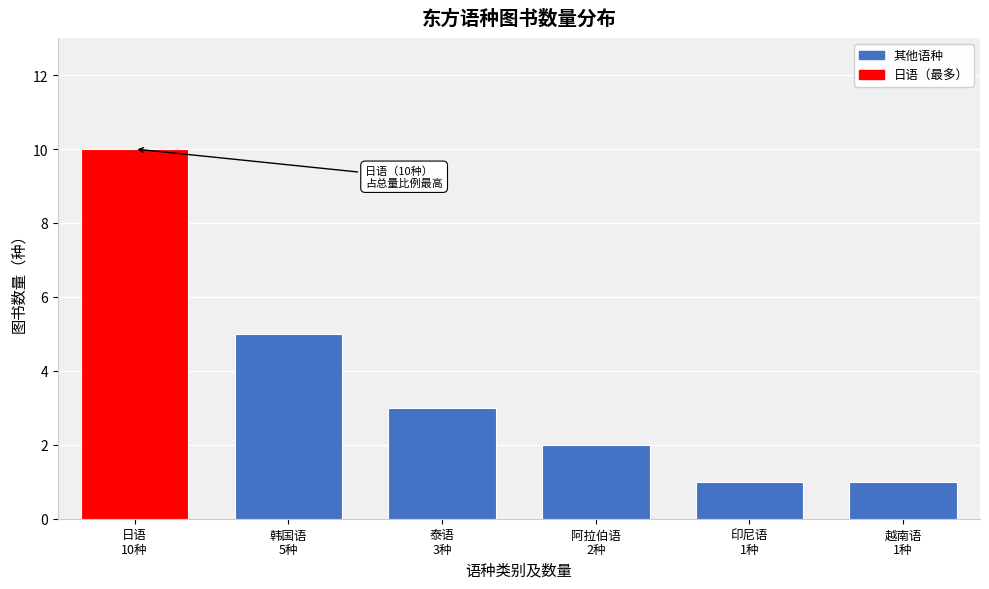

Reading right to left, list all the values displayed in this chart.

1	1	2	3	5	10